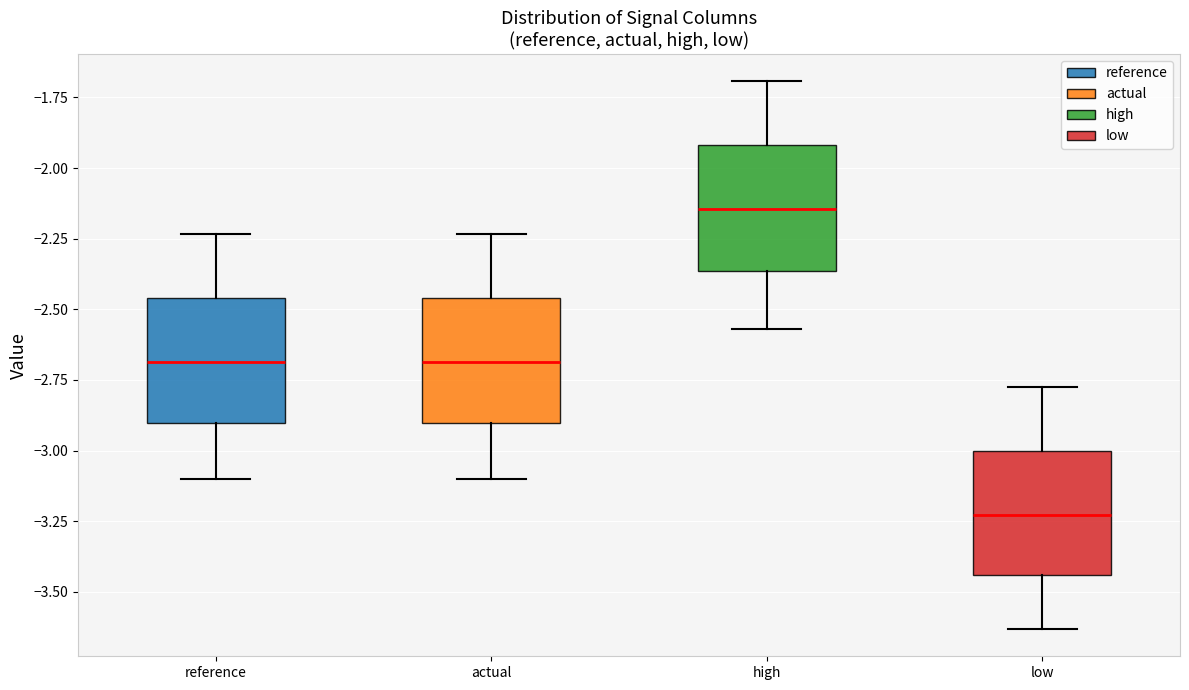

Reading left to right, transcribe this box plot: for each box, give where its median line is, the range the box spans, and where its two whiskers end, as read against the y-axis. The values are not printed on the chart, so give them approximately, as read against the axis.

reference: median -2.70, box -2.90 to -2.45, whiskers -3.10 to -2.25
actual: median -2.70, box -2.90 to -2.45, whiskers -3.10 to -2.25
high: median -2.15, box -2.35 to -1.90, whiskers -2.55 to -1.70
low: median -3.25, box -3.45 to -3.00, whiskers -3.65 to -2.80